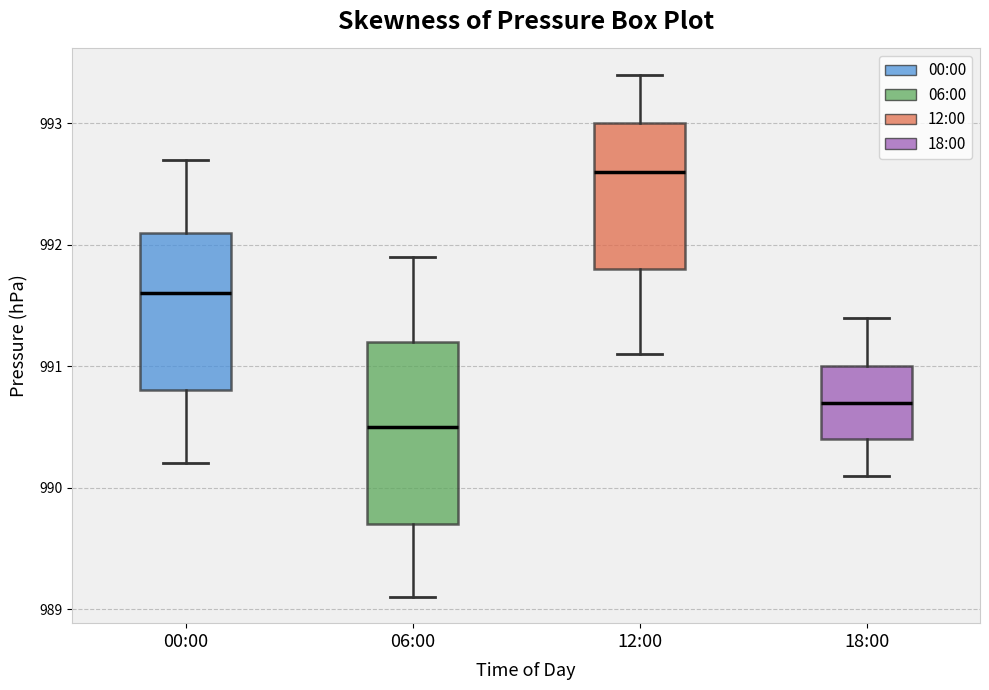

Reading left to right, transcribe this box plot: for each box, give where its median line is, the range the box spans, and where its two whiskers end, as read against the y-axis. The values are not printed on the chart, so give them approximately, as read against the axis.

00:00: median 991.6, box 990.8 to 992.1, whiskers 990.2 to 992.7
06:00: median 990.5, box 989.7 to 991.2, whiskers 989.1 to 991.9
12:00: median 992.6, box 991.8 to 993.0, whiskers 991.1 to 993.4
18:00: median 990.7, box 990.4 to 991.0, whiskers 990.1 to 991.4